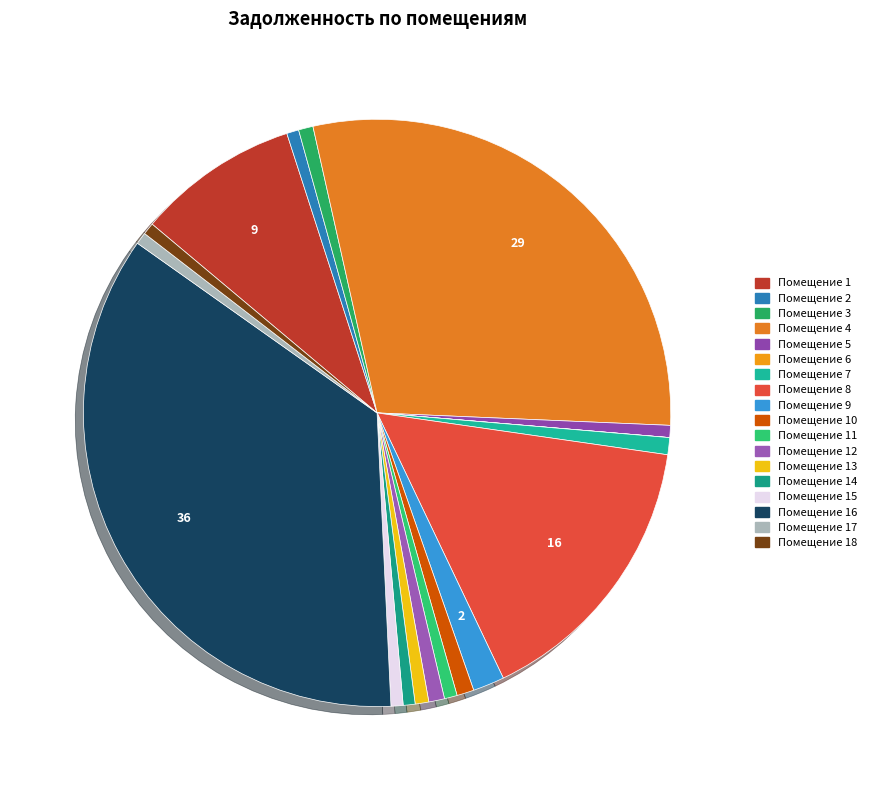

To the nearest percent, what is the difference between the largest and smallest slice percentages?

36%